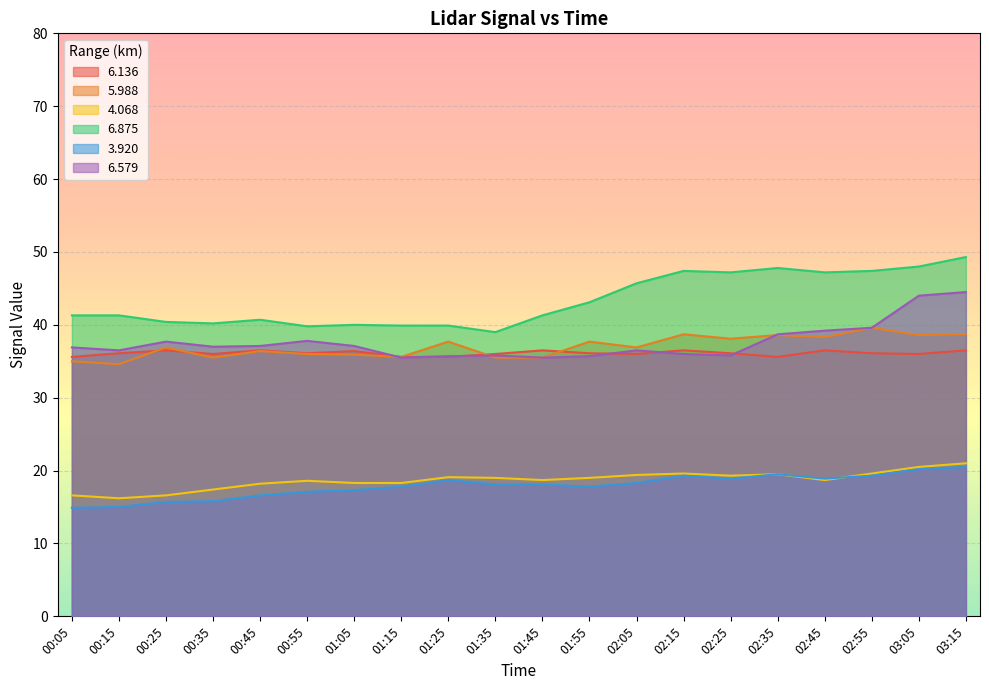

In 6.136, how many points are lower than both neighbors (excluding endpoints)?

5